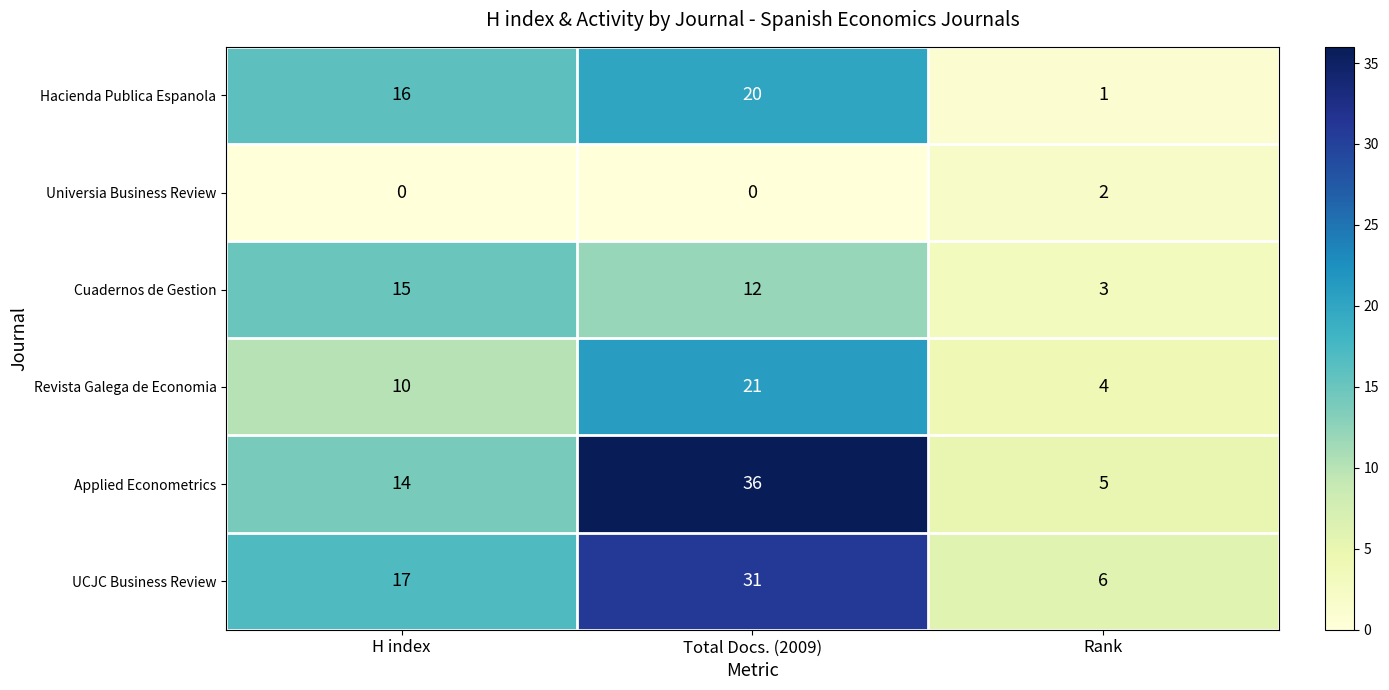

What value does the Revista Galega de Economia series have at H index?

10